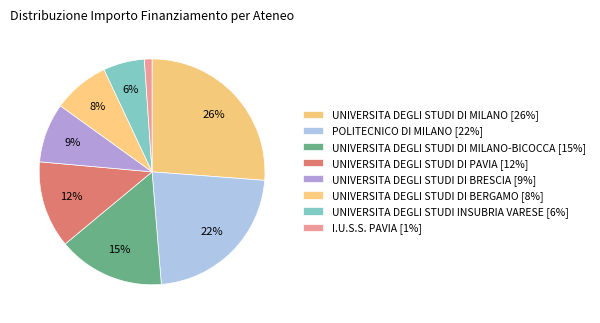

Count the number of slices in the pie.

8